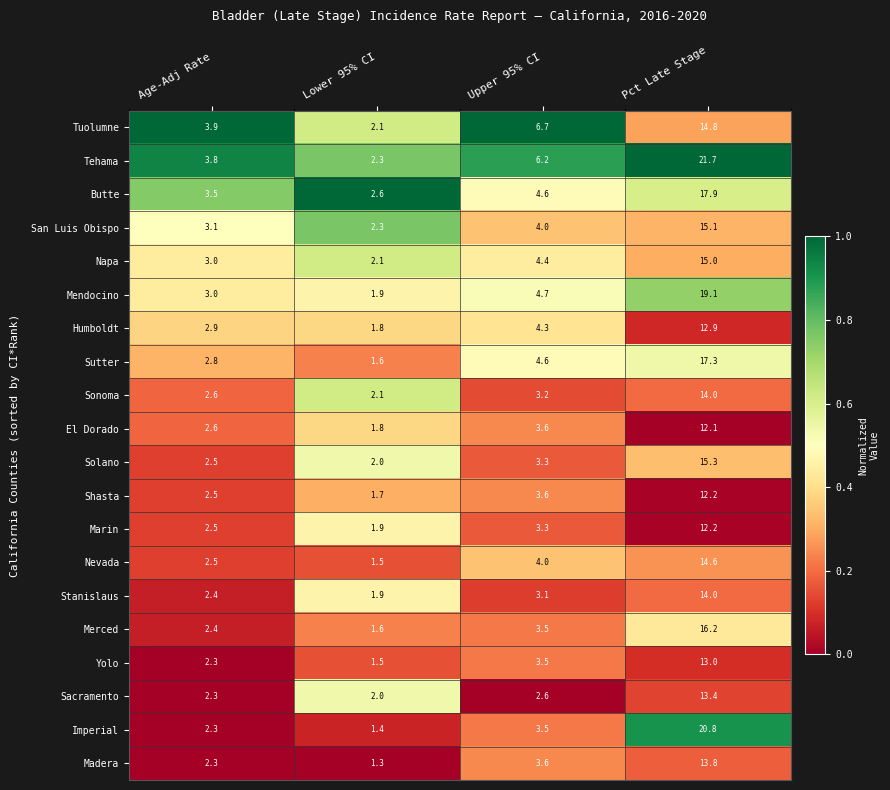

At which label is Sonoma closest to 8?

Upper 95% CI